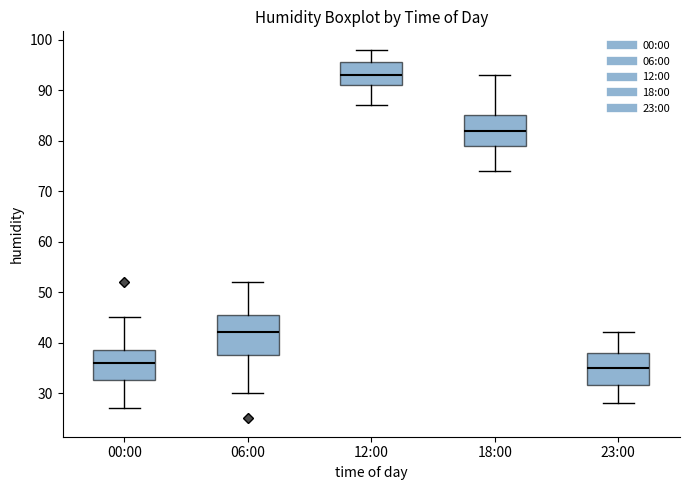

Comparing the boxes themselves (not the whiskers), which one is the tallest?

06:00